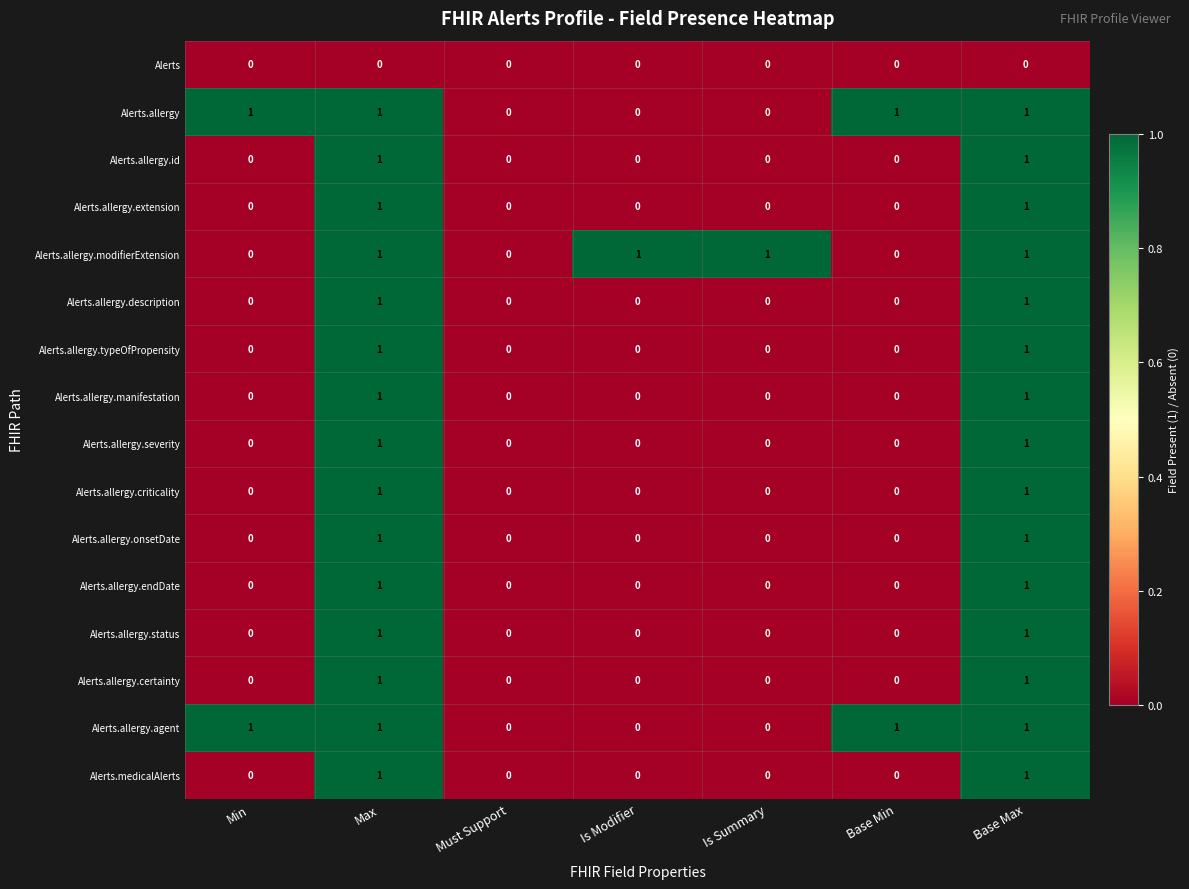

What is the spread (max minus min) of values at Is Modifier?

1